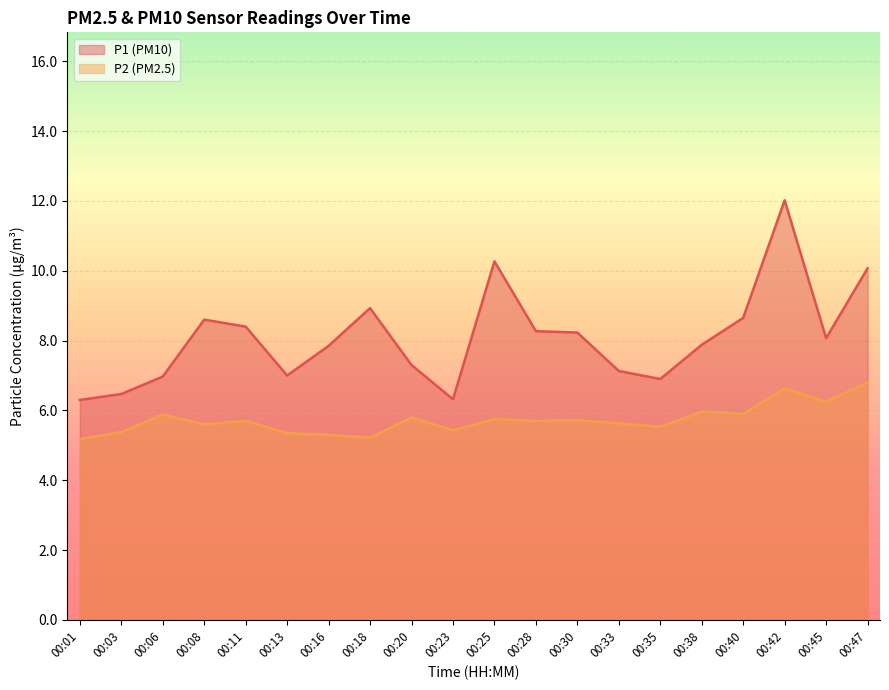

Between 00:23 and 00:30, which series saw the biggest shift?

P1 (PM10)